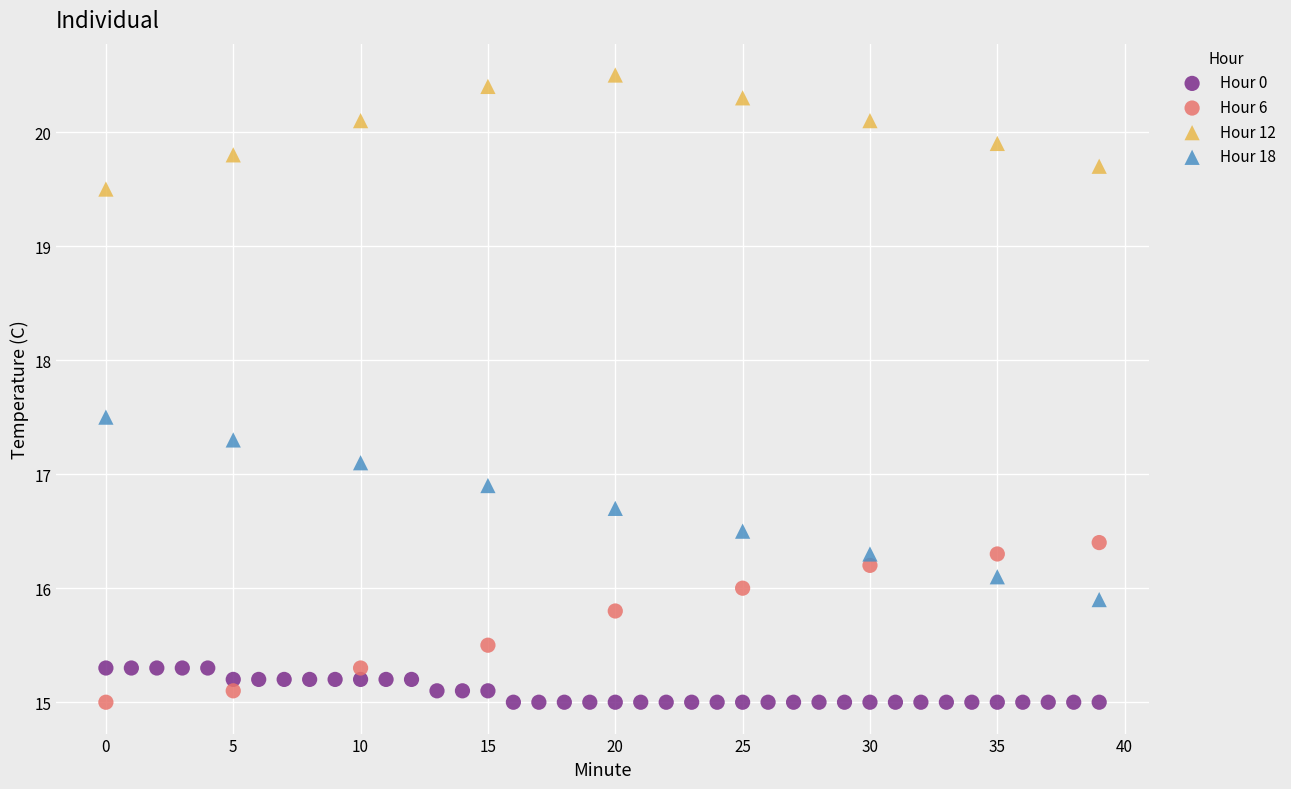

Which series contains the highest Y value?

Hour 12